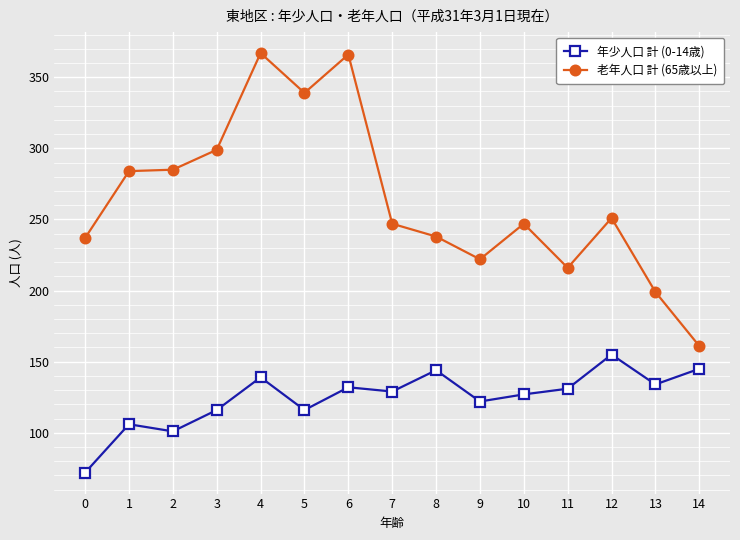

Is it true that 年少人口 計 (0-14歳) equals 212 at 6?

False